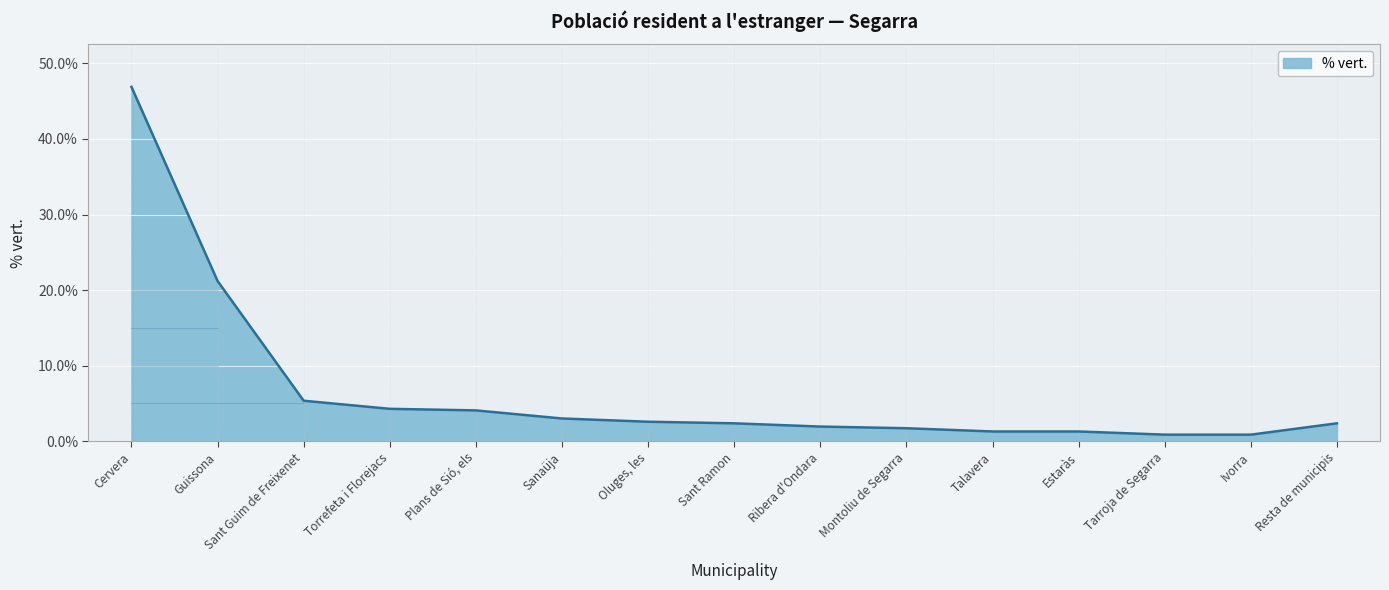

The value at Sanaüja is 3.0. True or false?

True